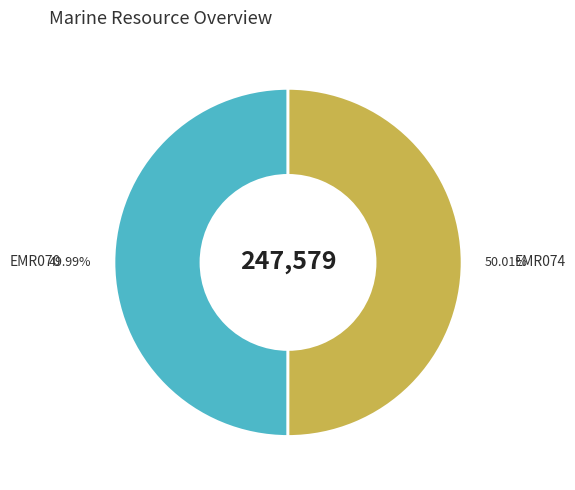

How many segments does this pie chart have?

2